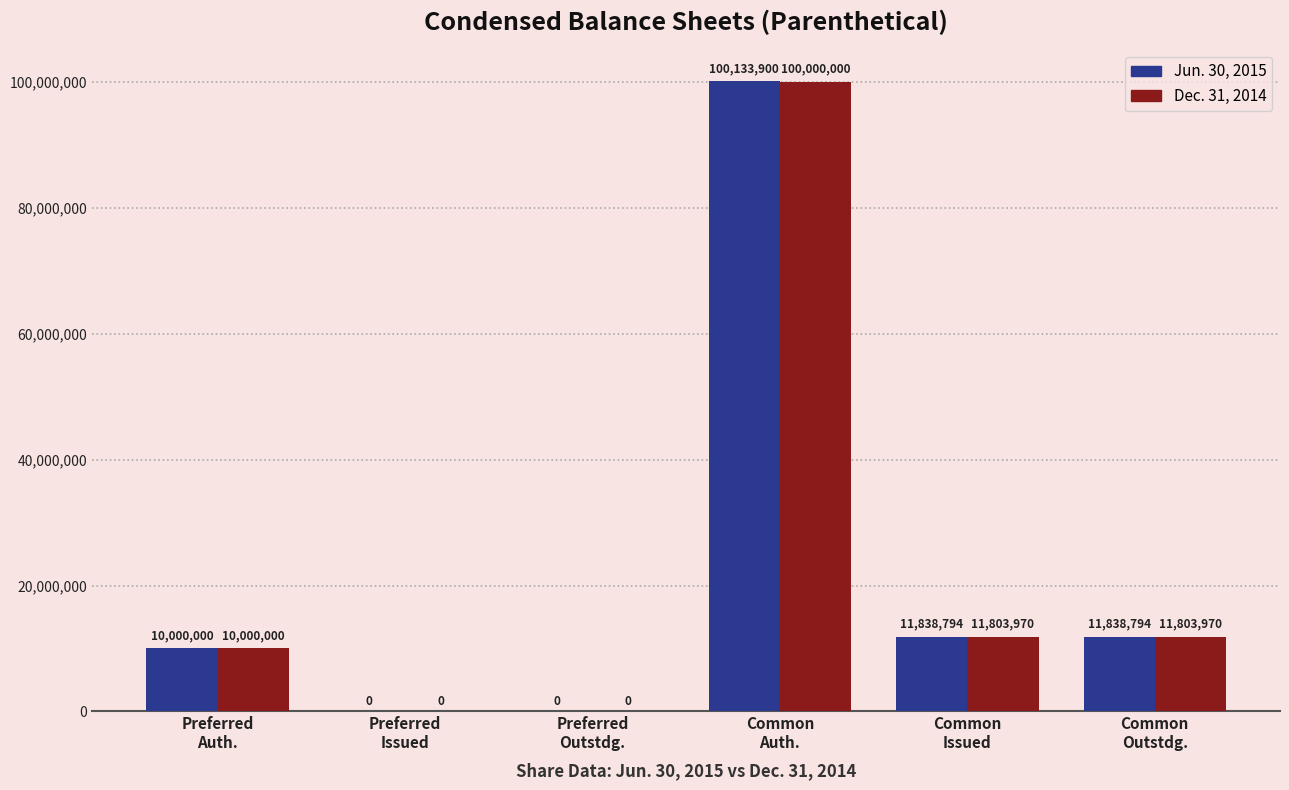

How many groups of bars are there?

6